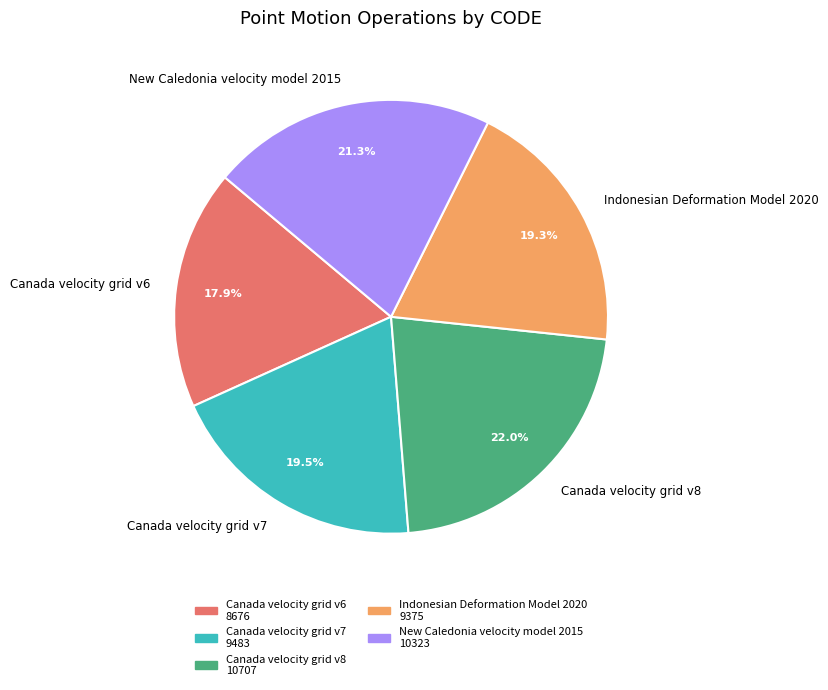

What percentage do Canada velocity grid v7 and New Caledonia velocity model 2015 together represent?

40.8%